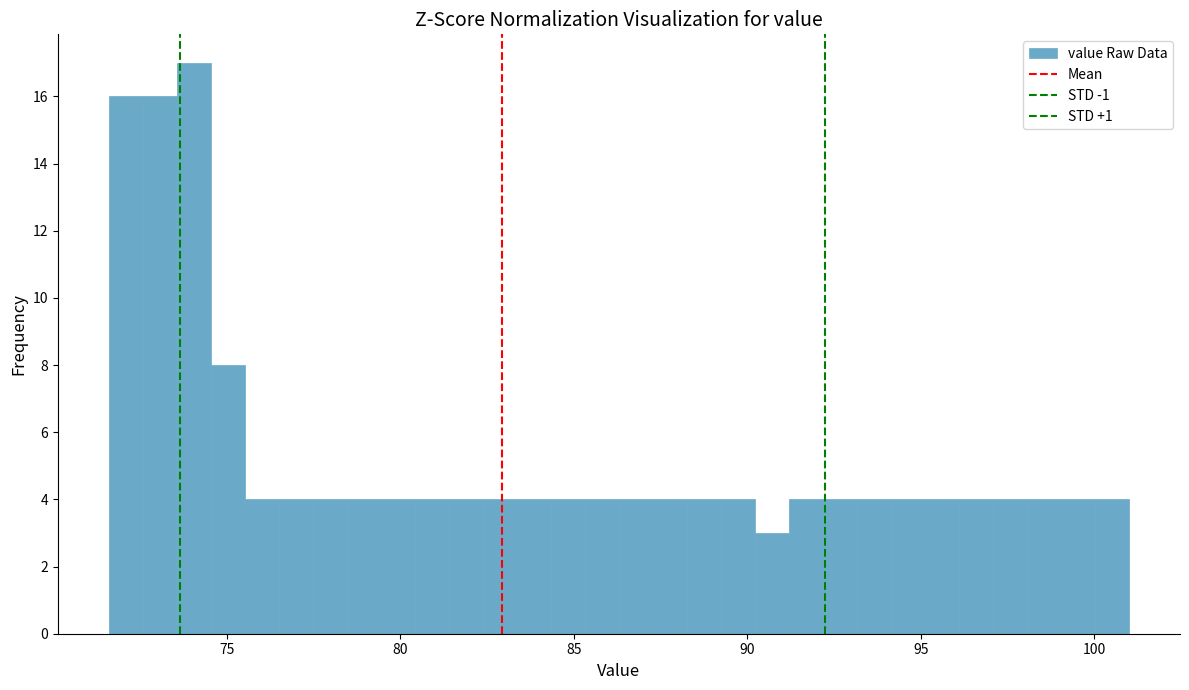

Read against the x-axis, roughly where is the centre of the tallest bar?

74.0